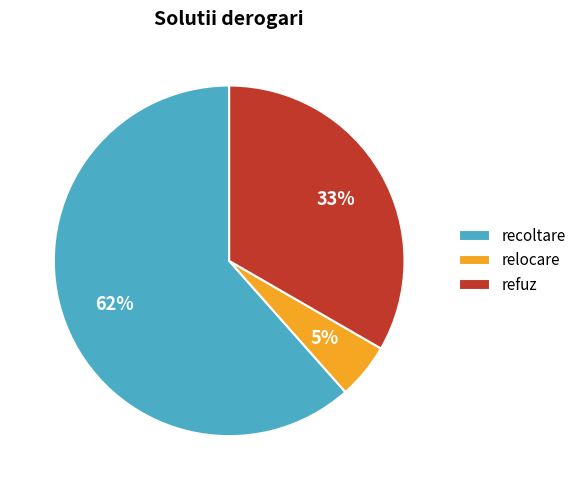

Which category has the biggest portion of the pie?

recoltare